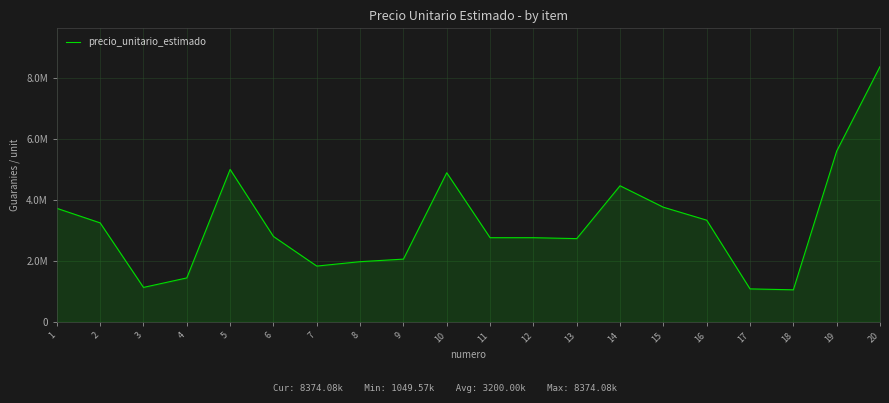

Reading left to right, extract all data points from this chart.

3724000	3245968	1128512	1439732	5000000	2800000	1828750	1973150	2056760	4890600	2760000	2760000	2730000	4464000	3760000	3334880	1080000	1049568	5600000	8374080